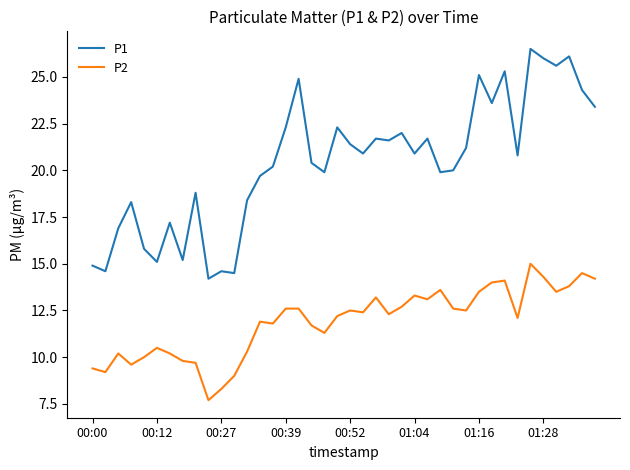

How many series are shown in this chart?

2